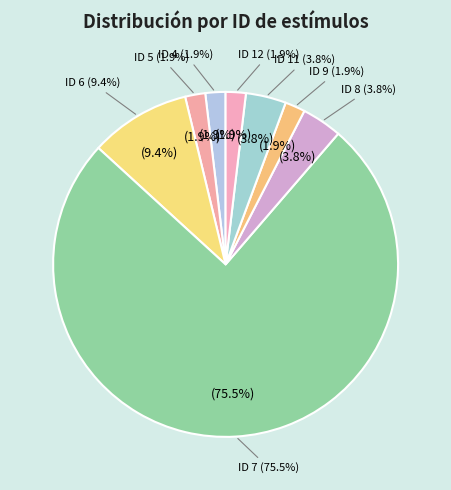

How many segments does this pie chart have?

8